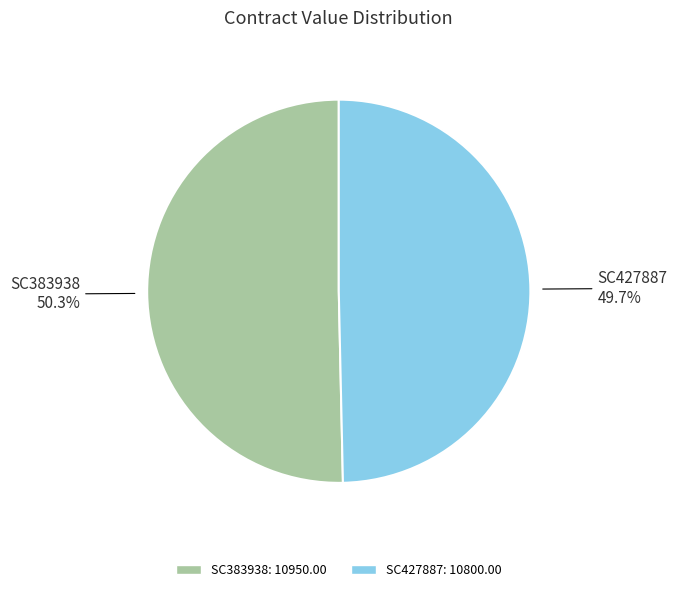

Is there any slice that represents more than half of the pie?

Yes